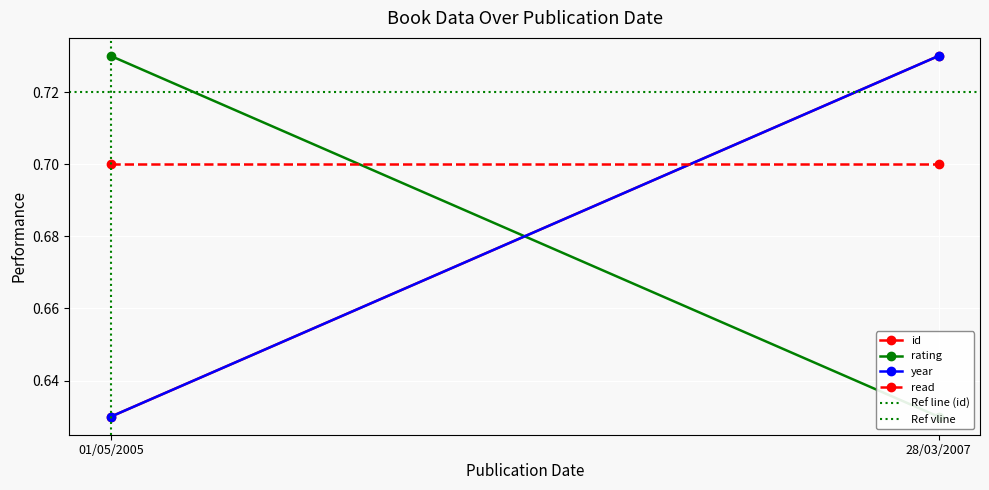

What is the value of the Ref vline point at the 2nd from the left?

1.0